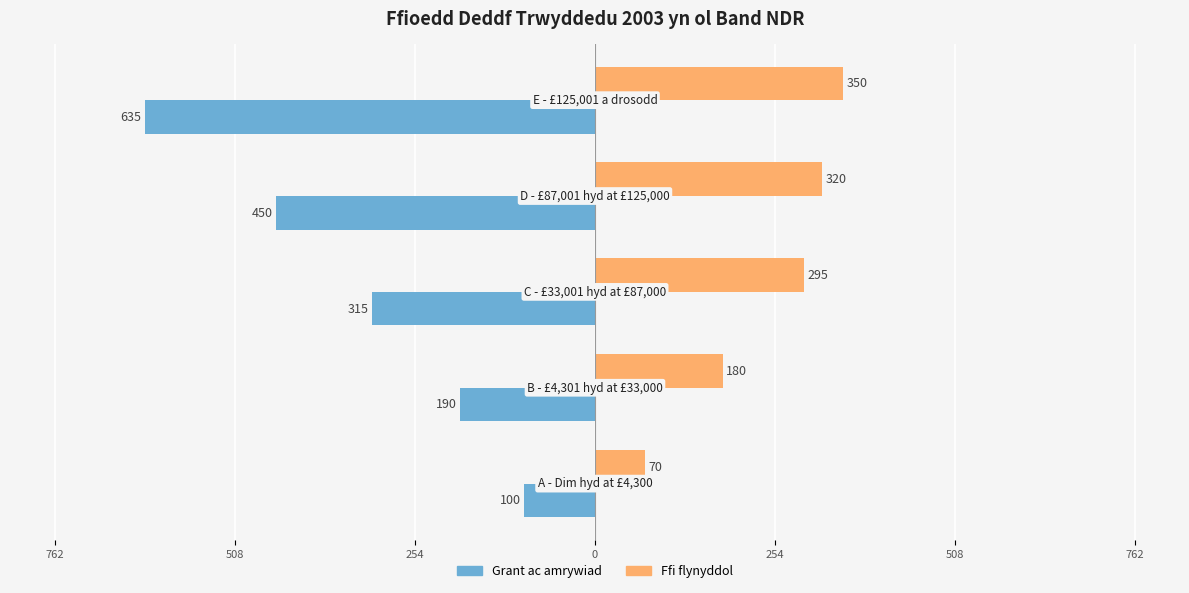

What are all the series names shown in the legend?

Grant ac amrywiad, Ffi flynyddol